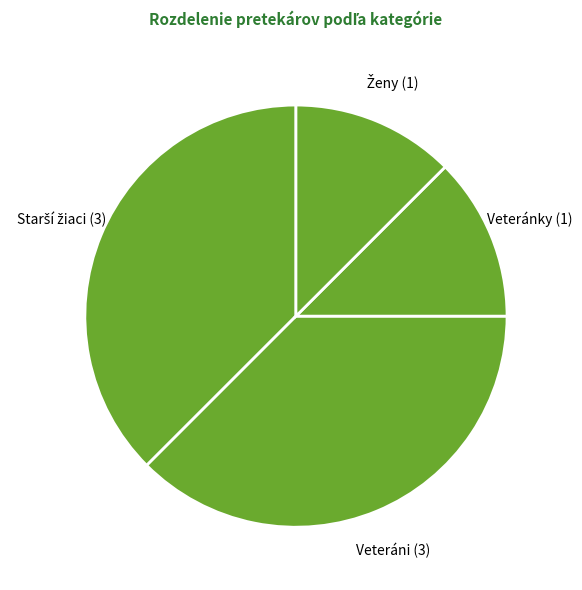

The Veteráni (3) slice represents 38% of the pie. True or false?

True